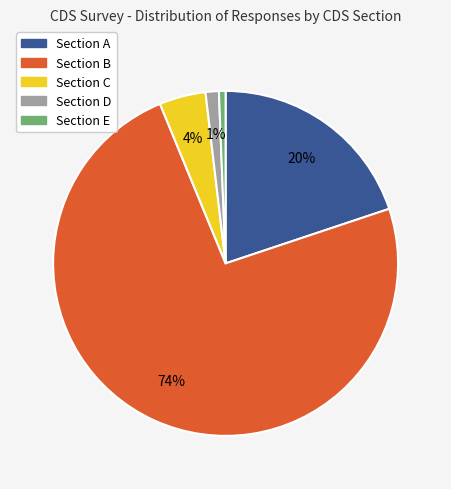

To the nearest percent, what is the average slice percentage?

20%